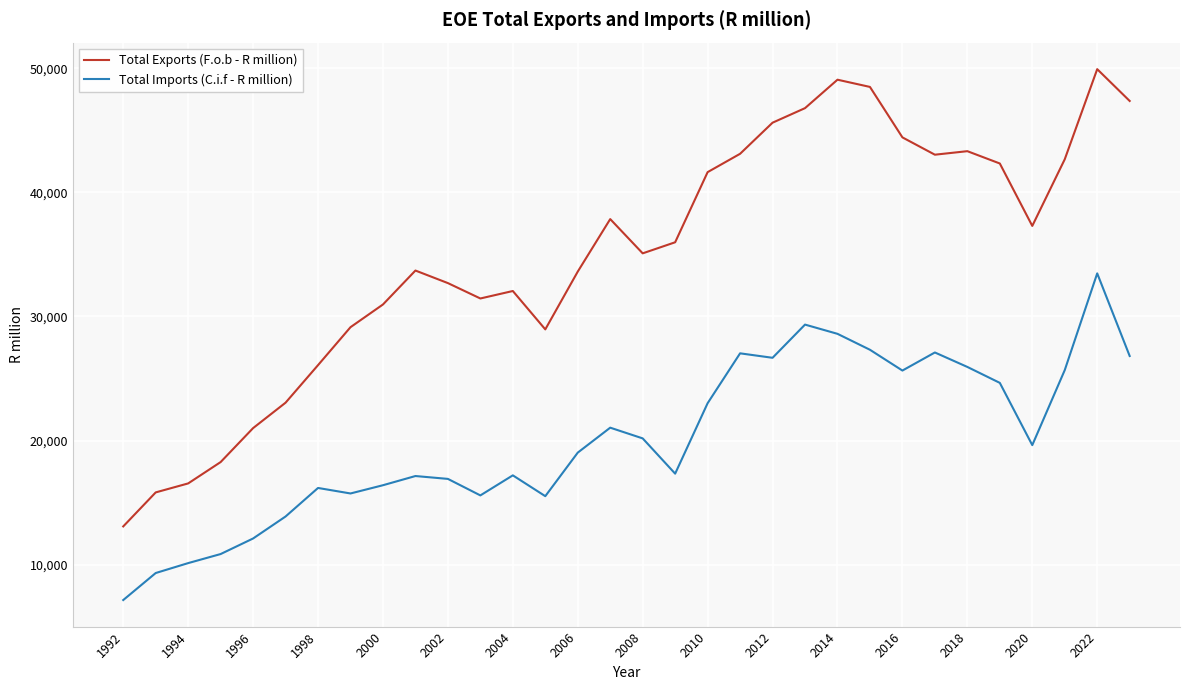

What is the lowest value of the Total Exports (F.o.b - R million) series?

13081.0